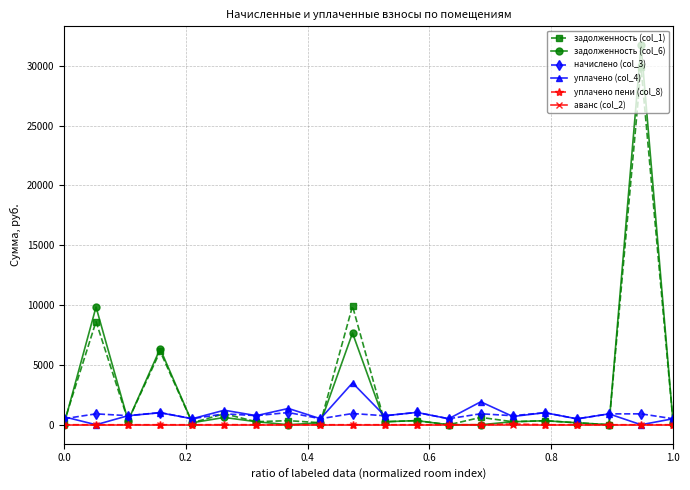

Which series has the largest range (max minus min)?

задолженность (col_6)